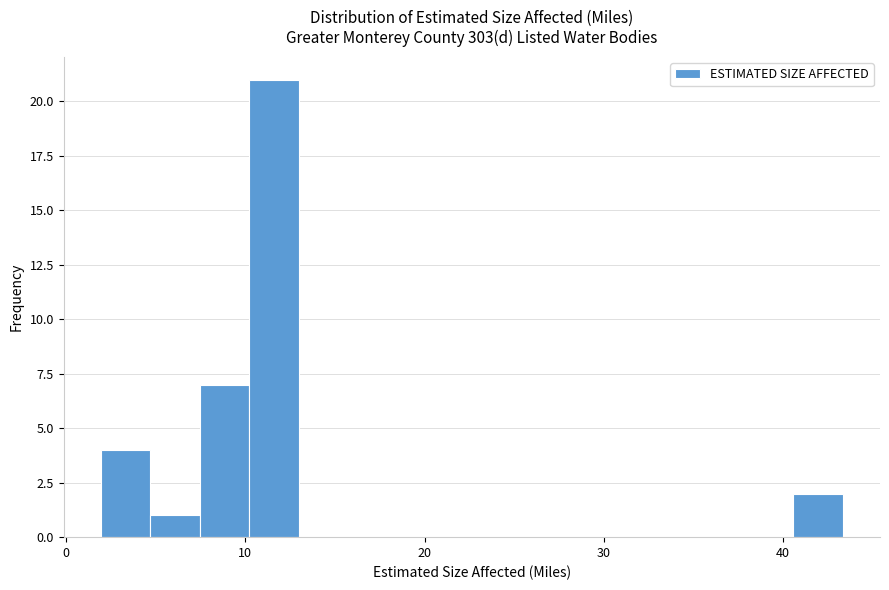

Read against the x-axis, roughly where is the centre of the tallest bar?

12